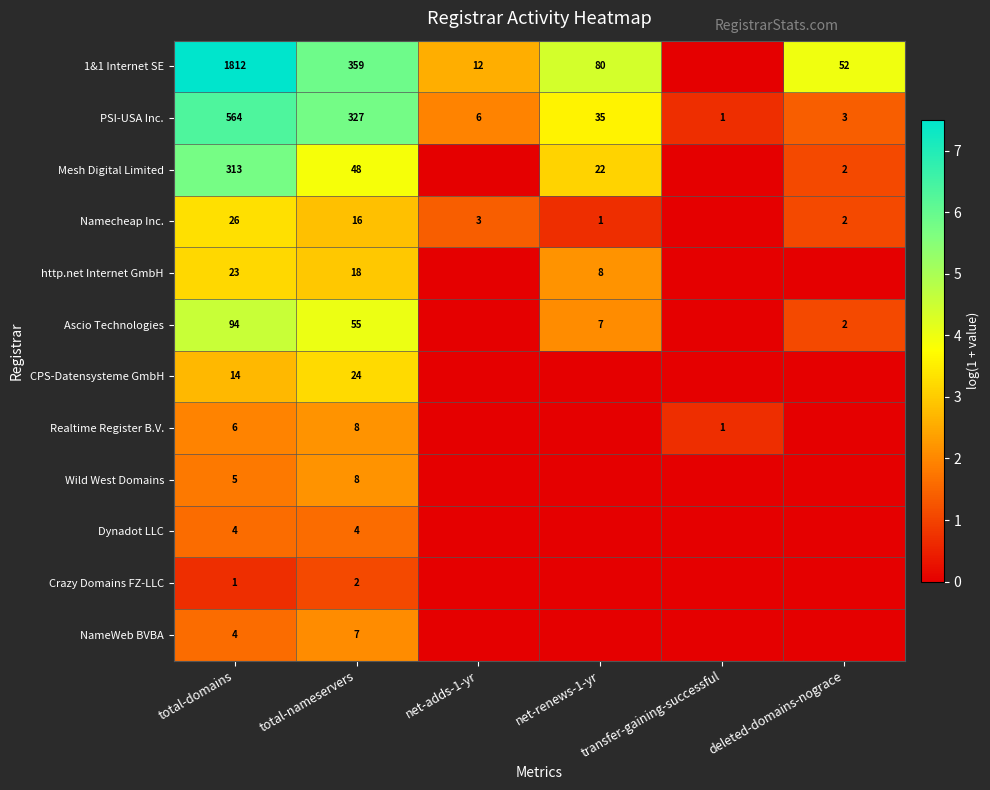

What is the difference between the highest and lowest values at total-nameservers?

357